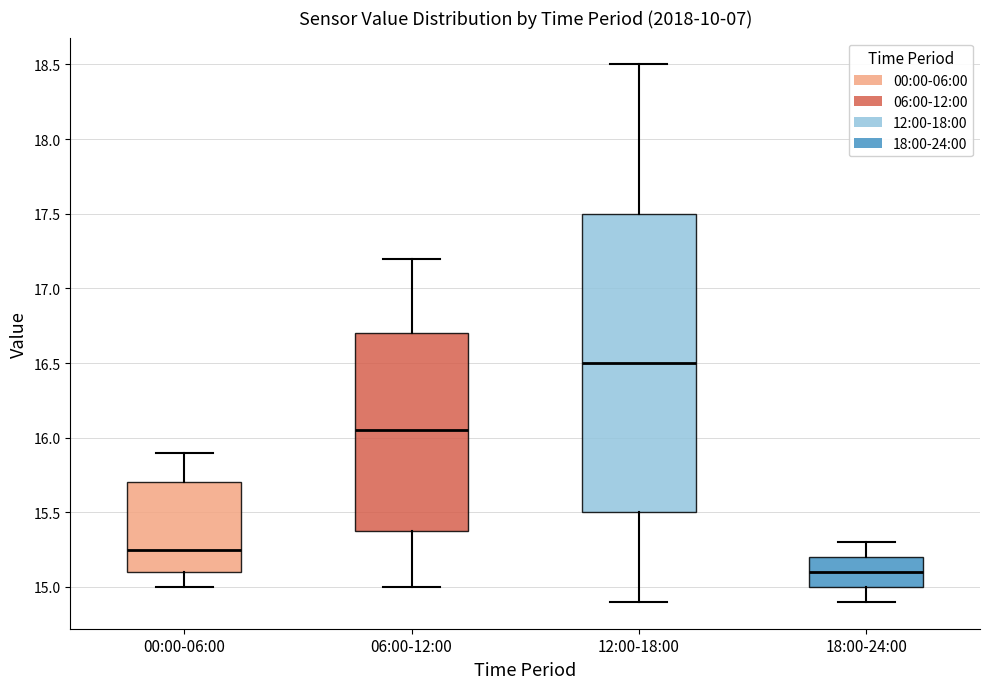

Reading left to right, transcribe this box plot: for each box, give where its median line is, the range the box spans, and where its two whiskers end, as read against the y-axis. The values are not printed on the chart, so give them approximately, as read against the axis.

00:00-06:00: median 15.25, box 15.10 to 15.70, whiskers 15.00 to 15.90
06:00-12:00: median 16.05, box 15.40 to 16.70, whiskers 15.00 to 17.20
12:00-18:00: median 16.50, box 15.50 to 17.50, whiskers 14.90 to 18.50
18:00-24:00: median 15.10, box 15.00 to 15.20, whiskers 14.90 to 15.30